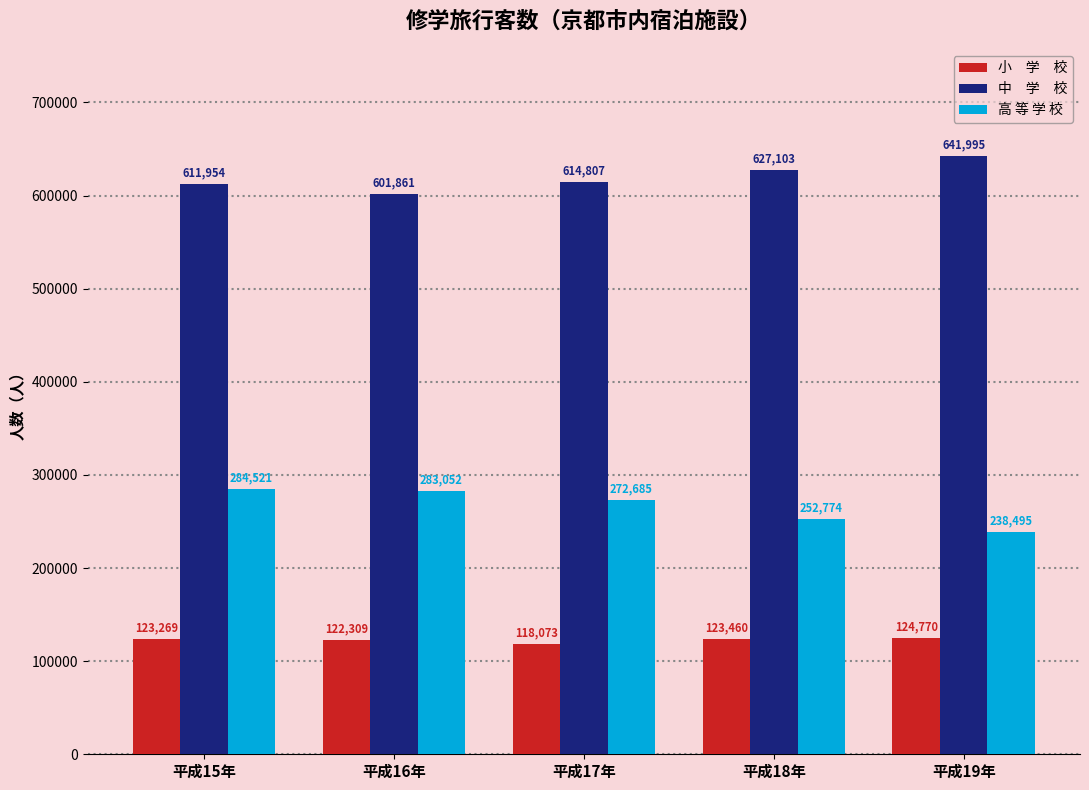

At which category is the sum across all series the highest?

平成15年